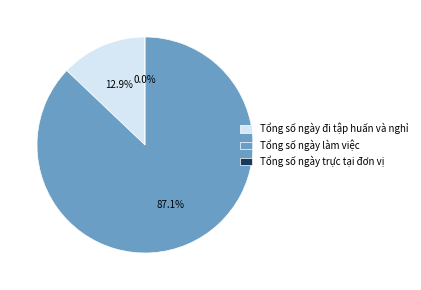

How much of the chart is everything except Tổng số ngày trực tại đơn vị?

100.0%